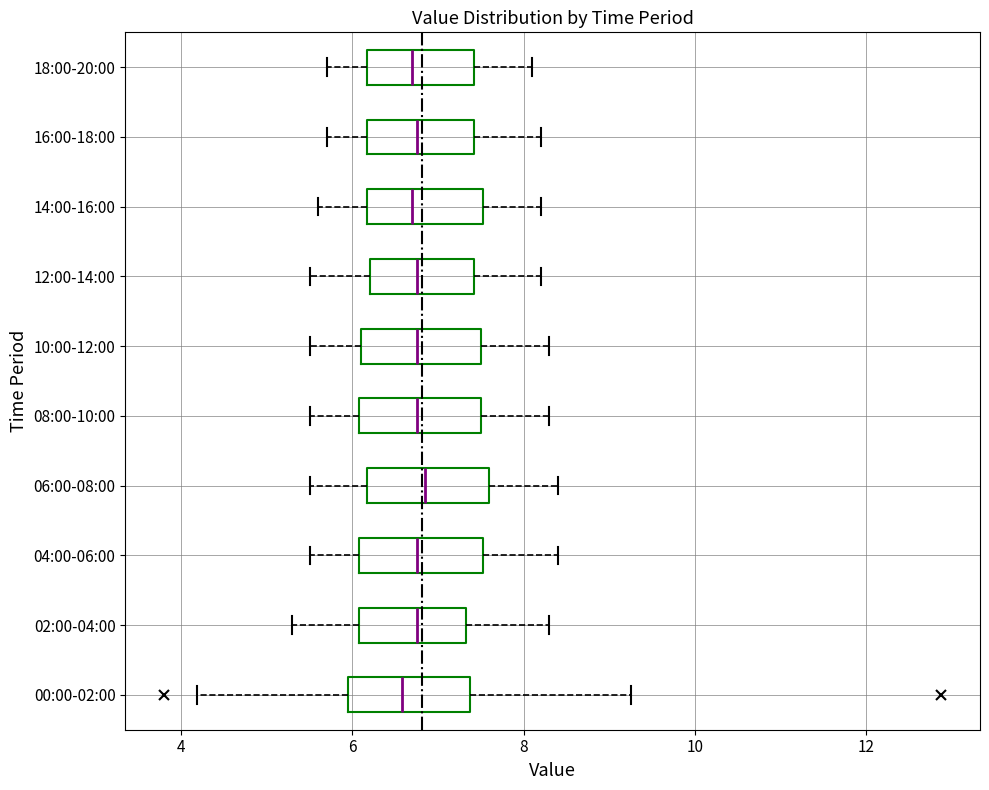

Where is the left edge of the box for 18:00-20:00 on the x-axis? The values are not printed on the chart, so give them approximately, as read against the axis.

6.2